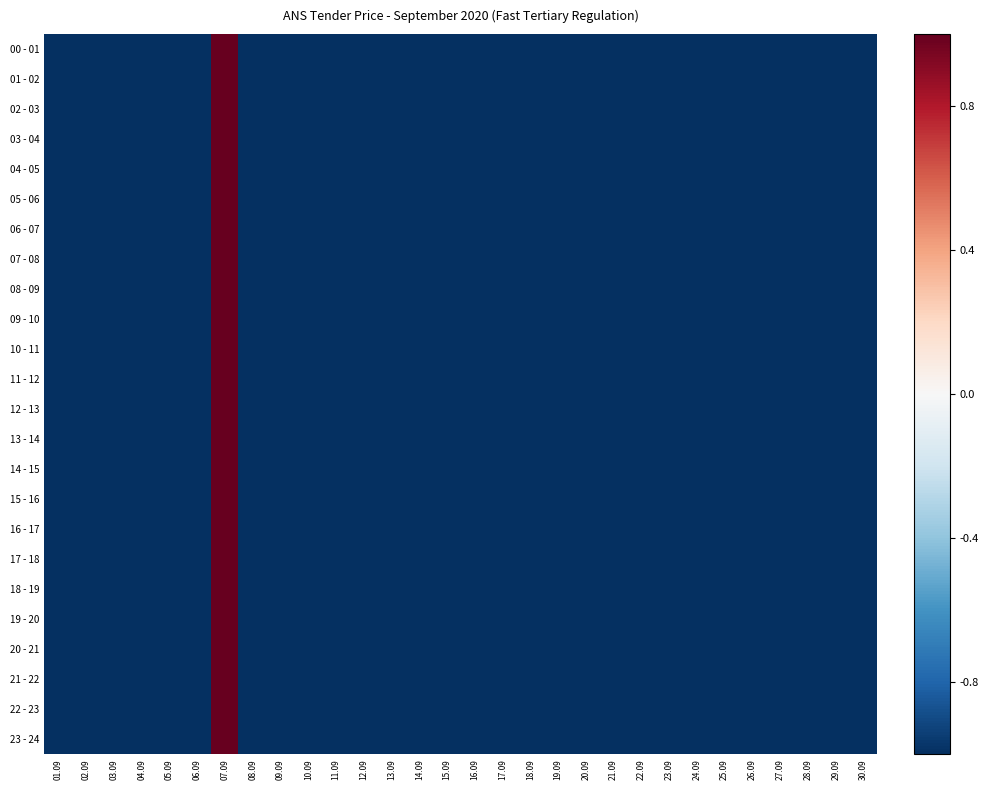

What is the total value across all series at 04.09?

-24.0